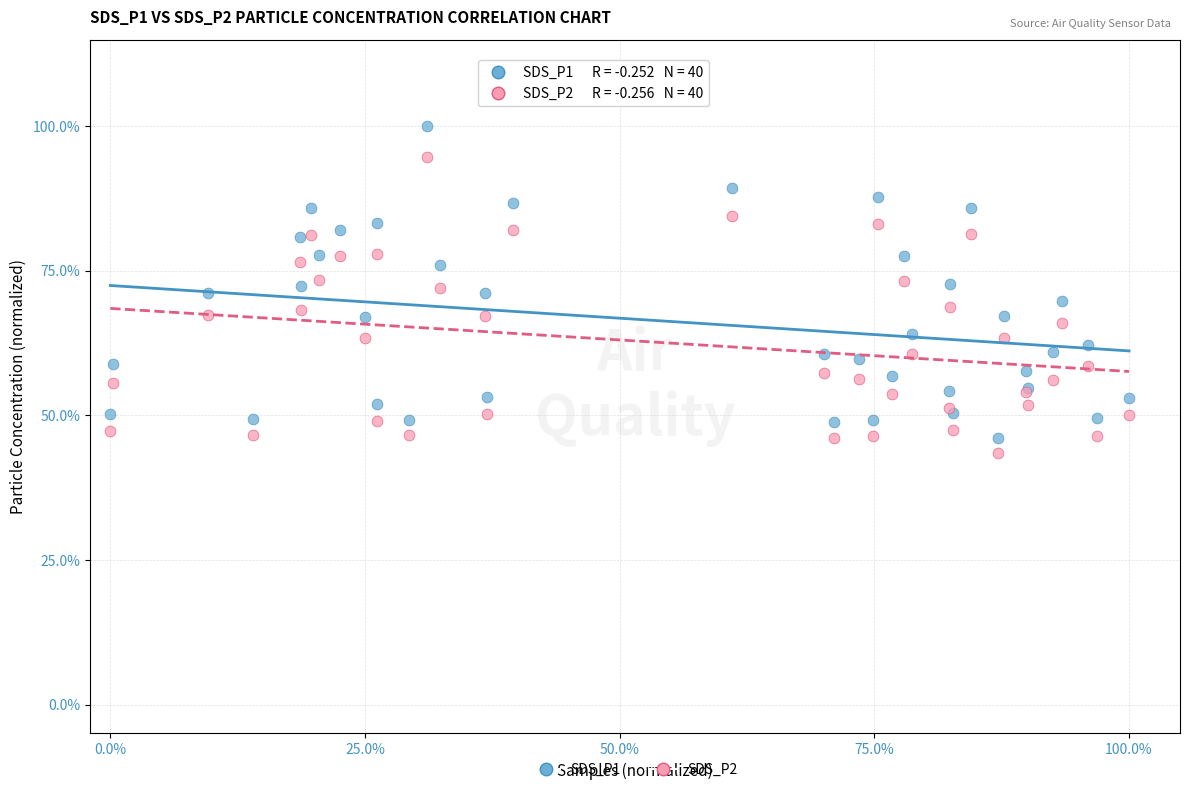

Which series contains the highest Y value?

SDS_P1